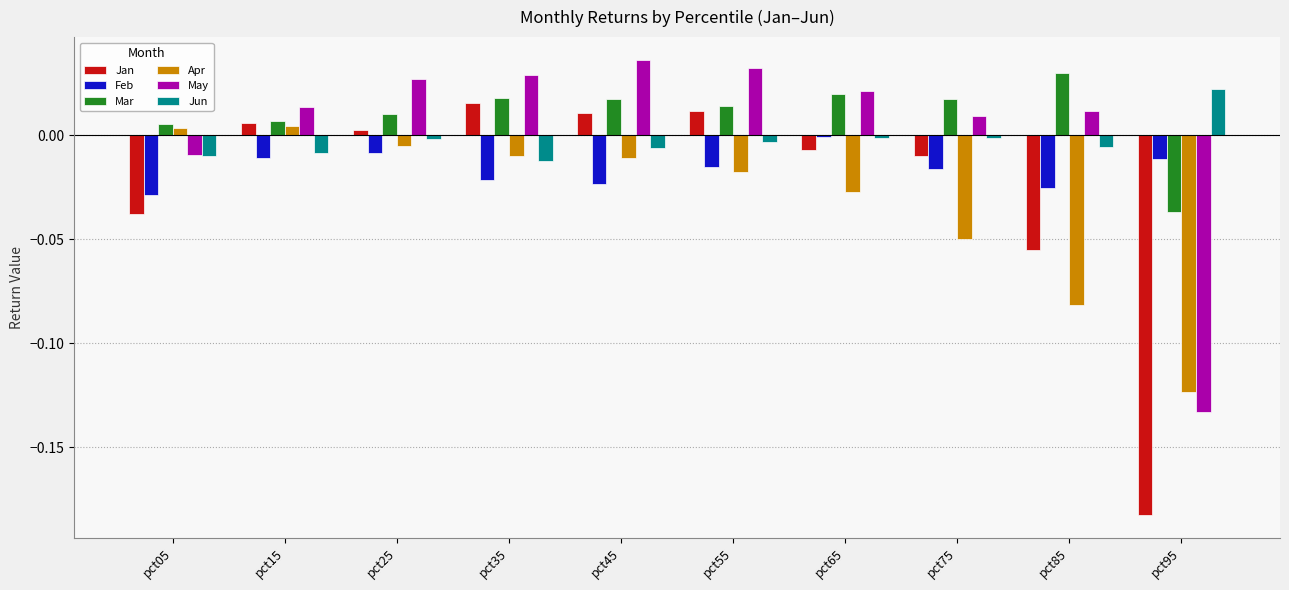

Which series has the largest total across all categories?

Mar